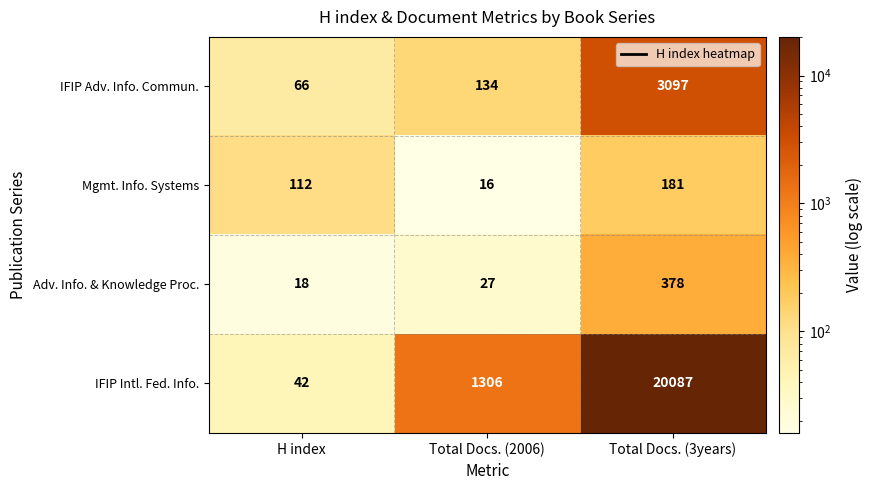

Rank the series by their maximum value, from highest to lowest.

IFIP Intl. Fed. Info., IFIP Adv. Info. Commun., Adv. Info. & Knowledge Proc., Mgmt. Info. Systems